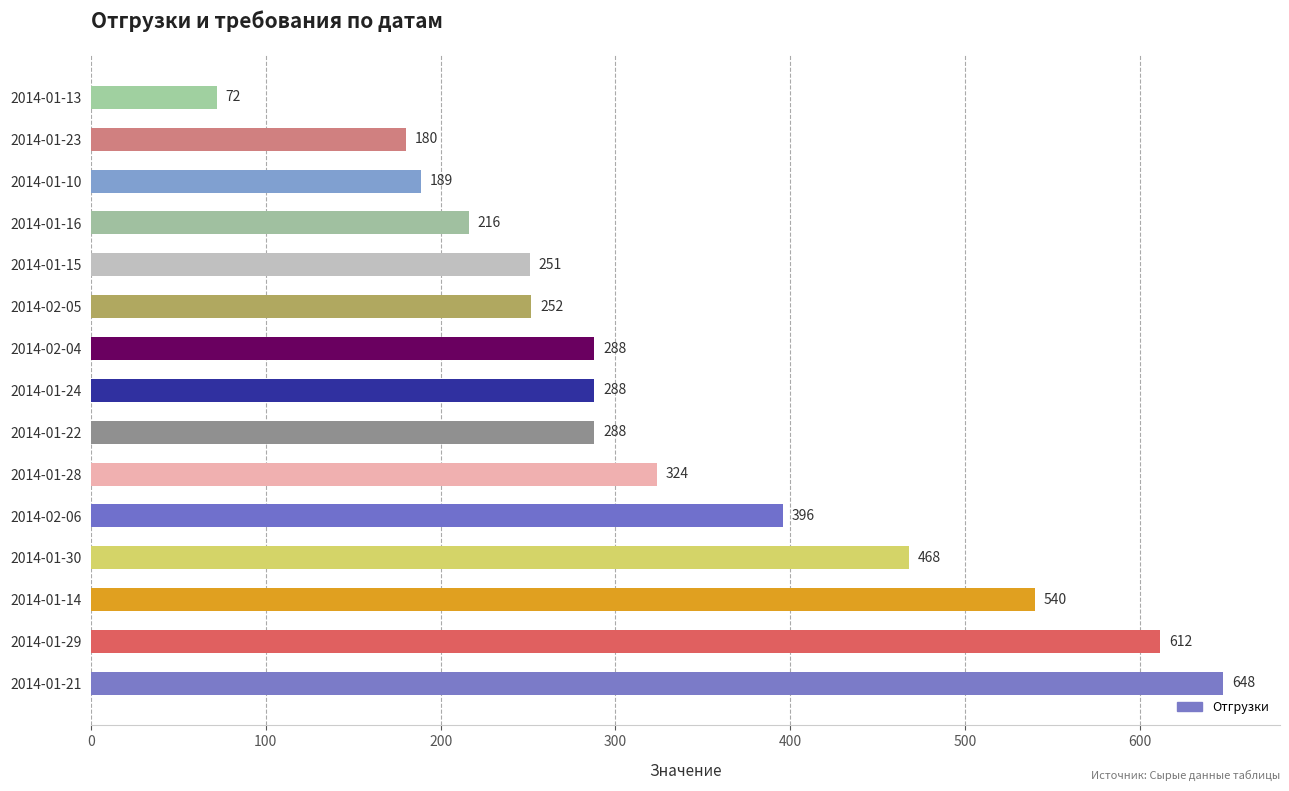

What is the change in value from 2014-01-21 to 2014-02-06?

-252